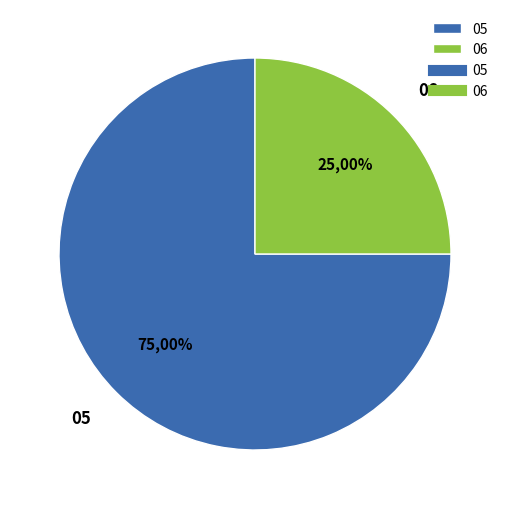

To the nearest percent, what is the combined percentage of 06 and 05?

100%